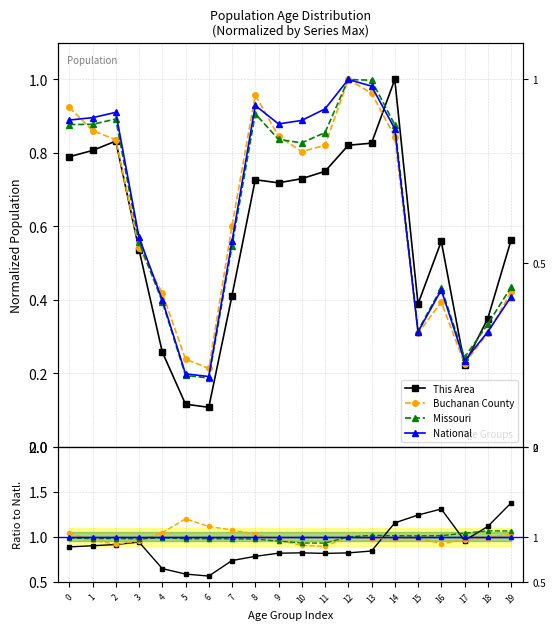

Which series has the widest spread of values?

This Area